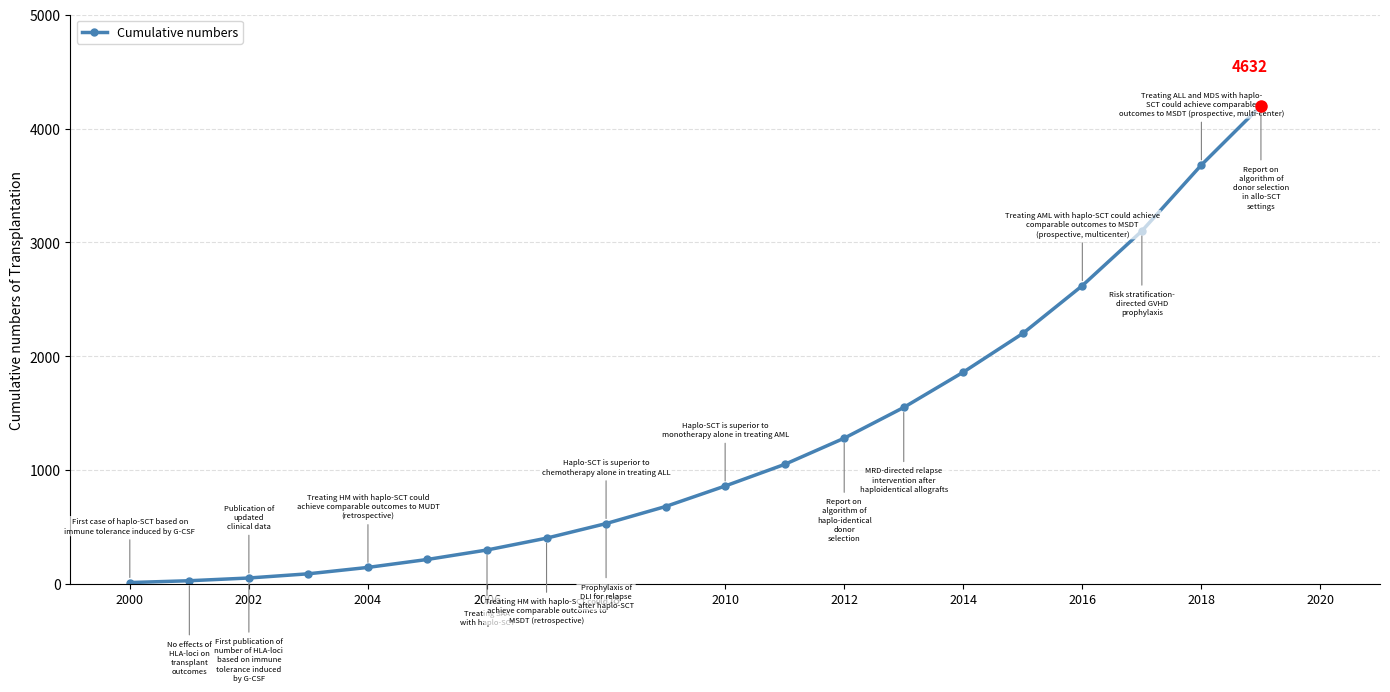

What is the maximum value shown in the chart?

4200